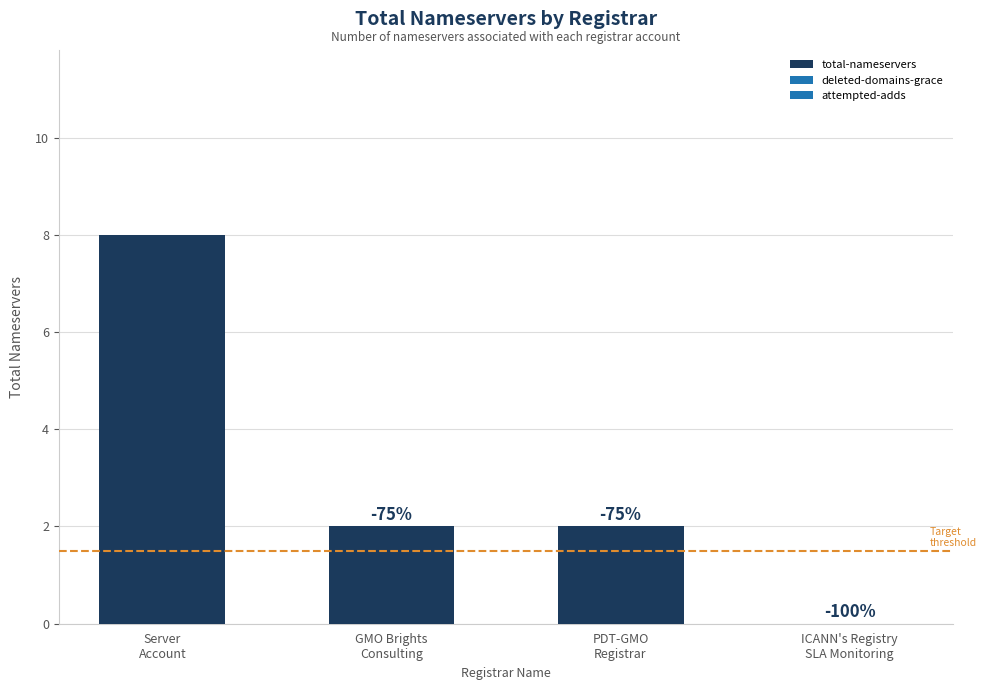

Where does the data first go above 2?

Server
Account